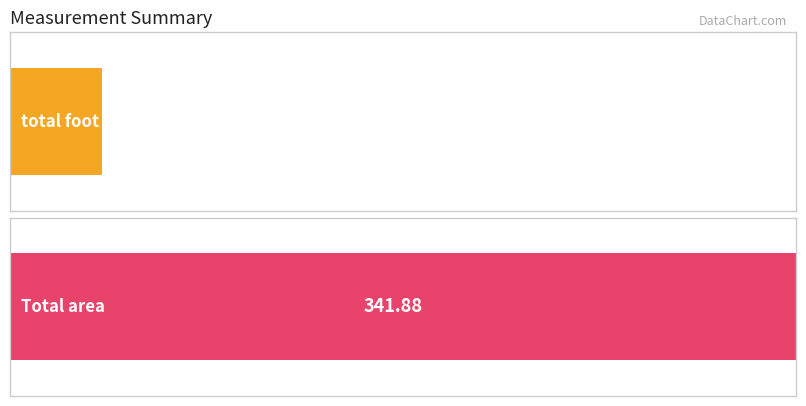

Are the bars horizontal?

Yes